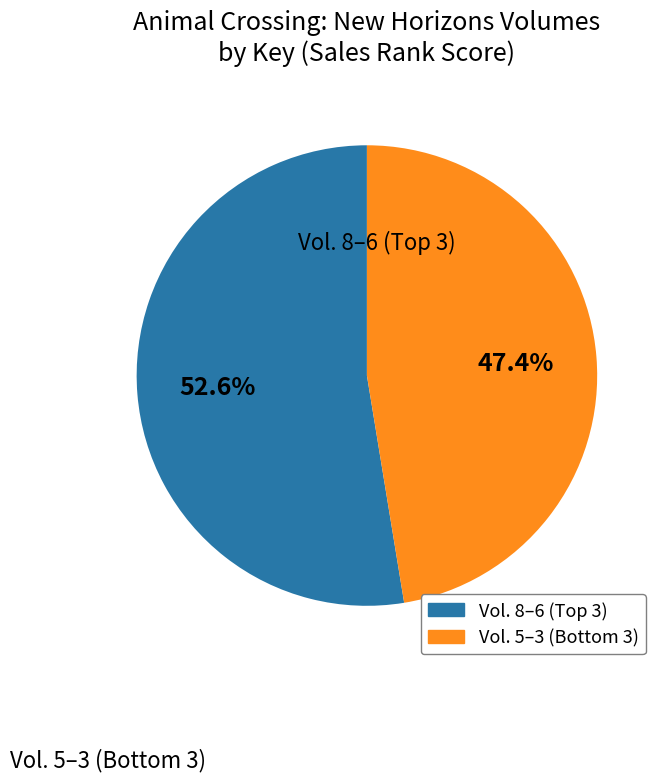

Does any single category account for the majority?

Yes